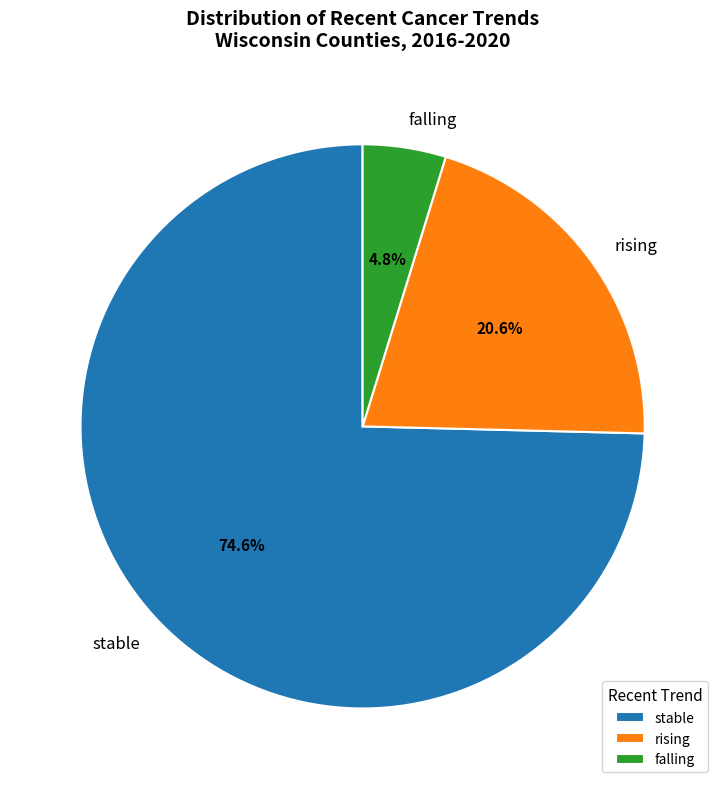

The falling slice represents 17% of the pie. True or false?

False